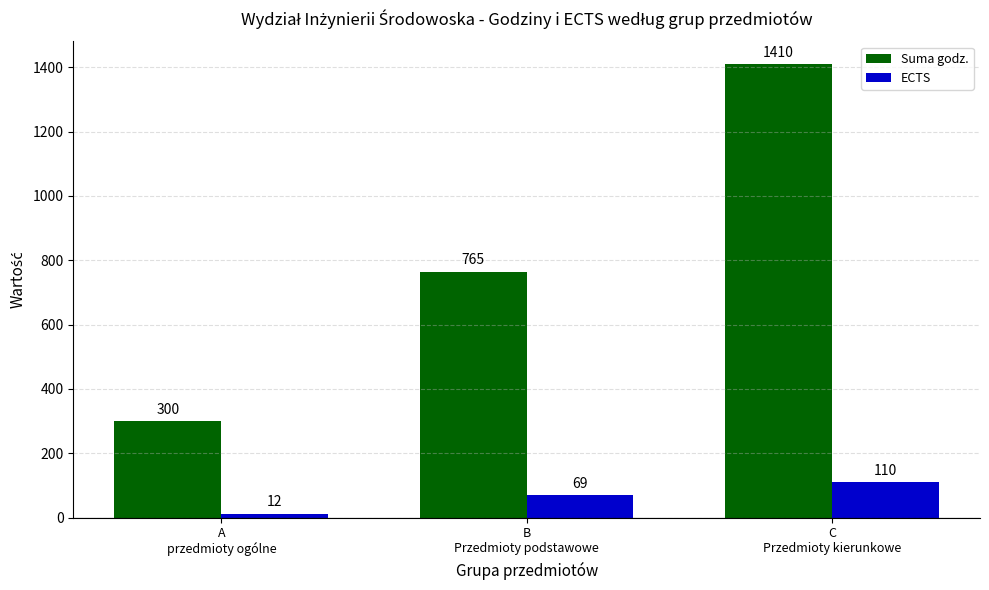

Rank the series by their average value, from lowest to highest.

ECTS, Suma godz.